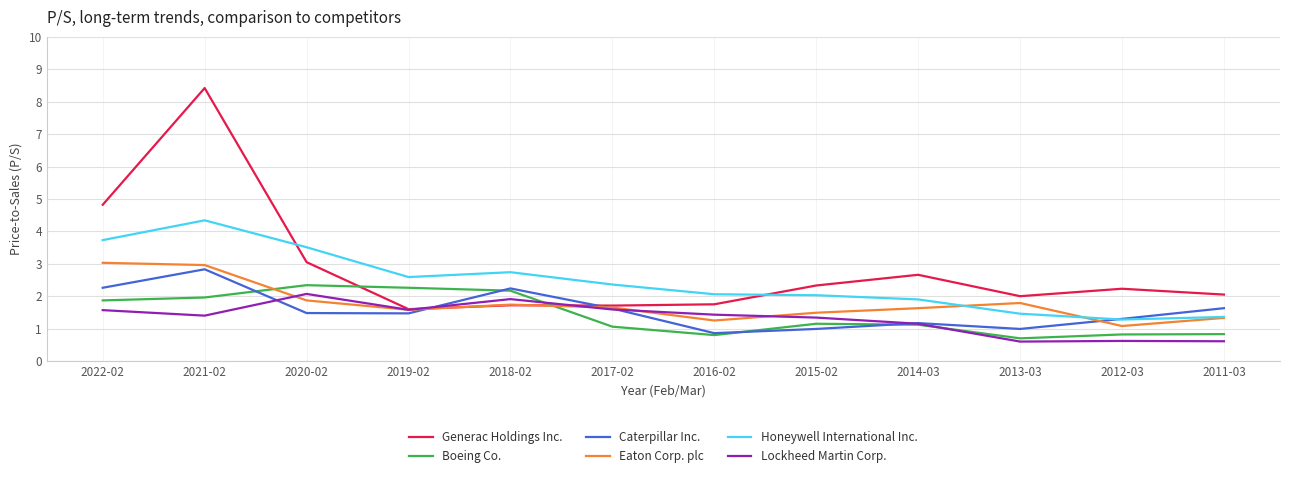

Where is the first local minimum for Boeing Co.?

2016-02